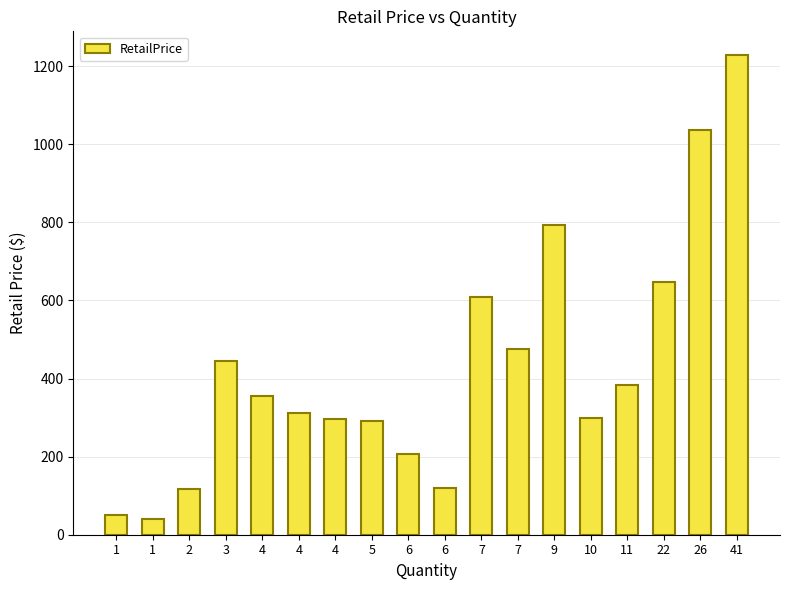

Does the chart contain any negative values?

No